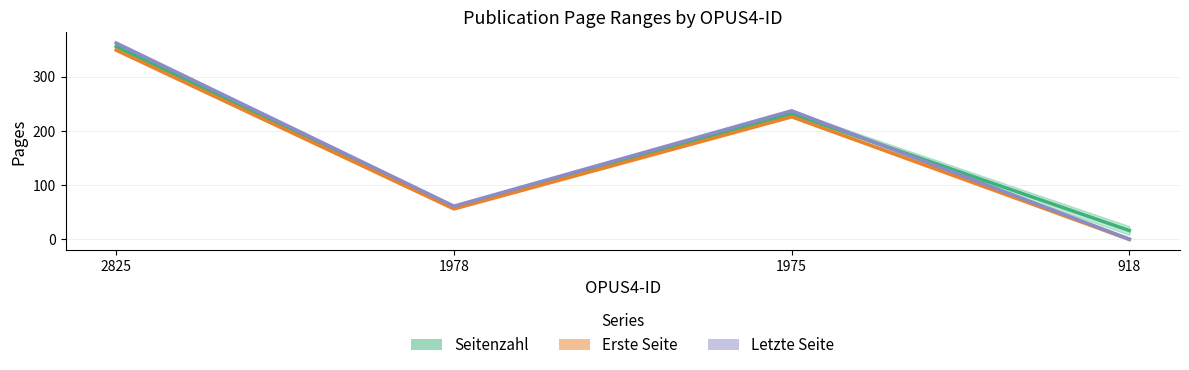

The Letzte Seite series shows 61.0 at 1978. True or false?

True